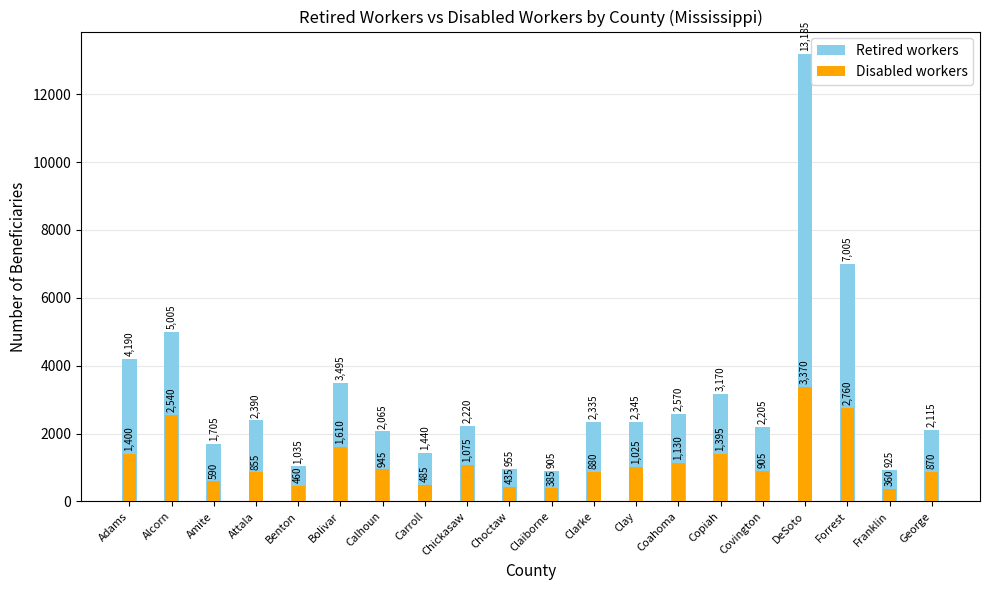

At which category is the sum across all series the highest?

DeSoto